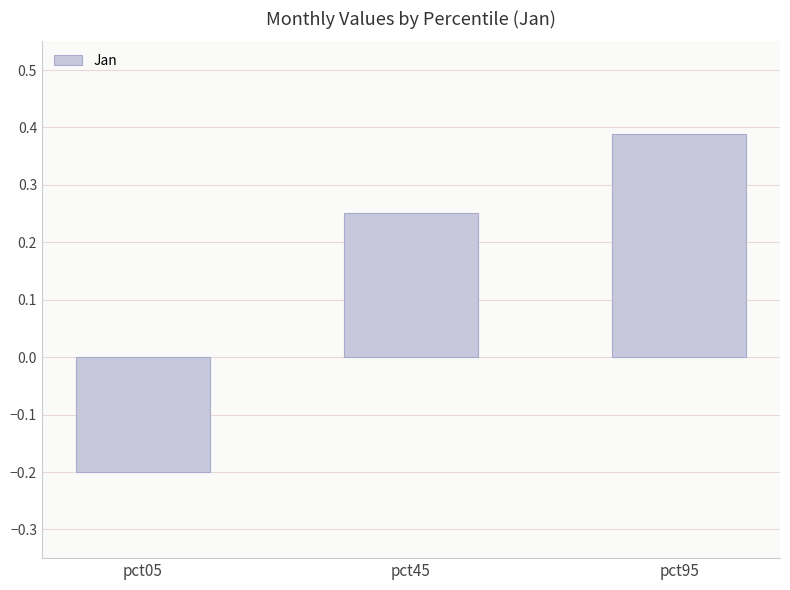

At which label is the value closest to 0?

pct05